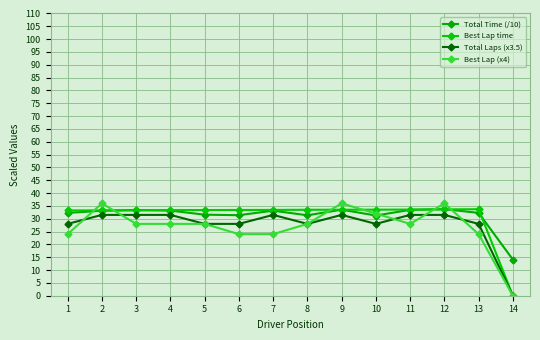

What is the total value across all series at 14?

14.1